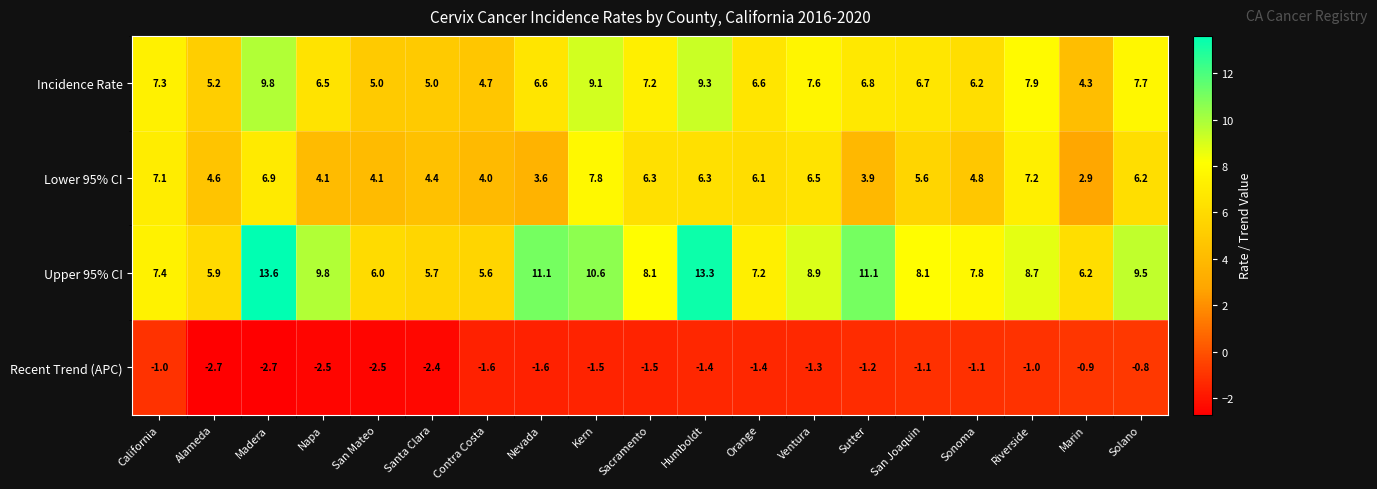

What value does the Lower 95% CI series have at Napa?

4.1